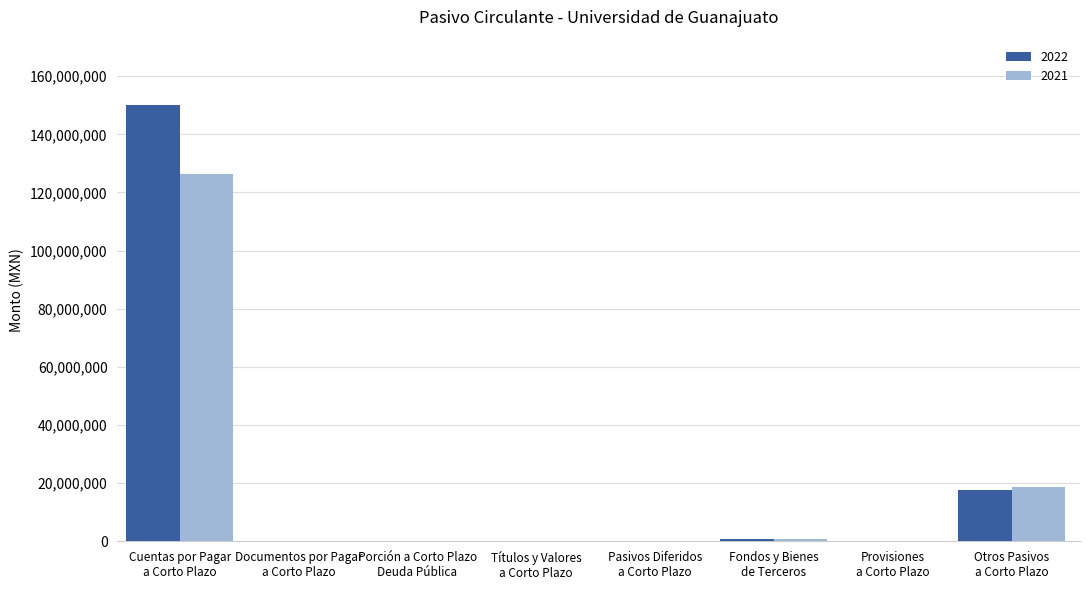

What is the maximum value shown in the chart?

150056373